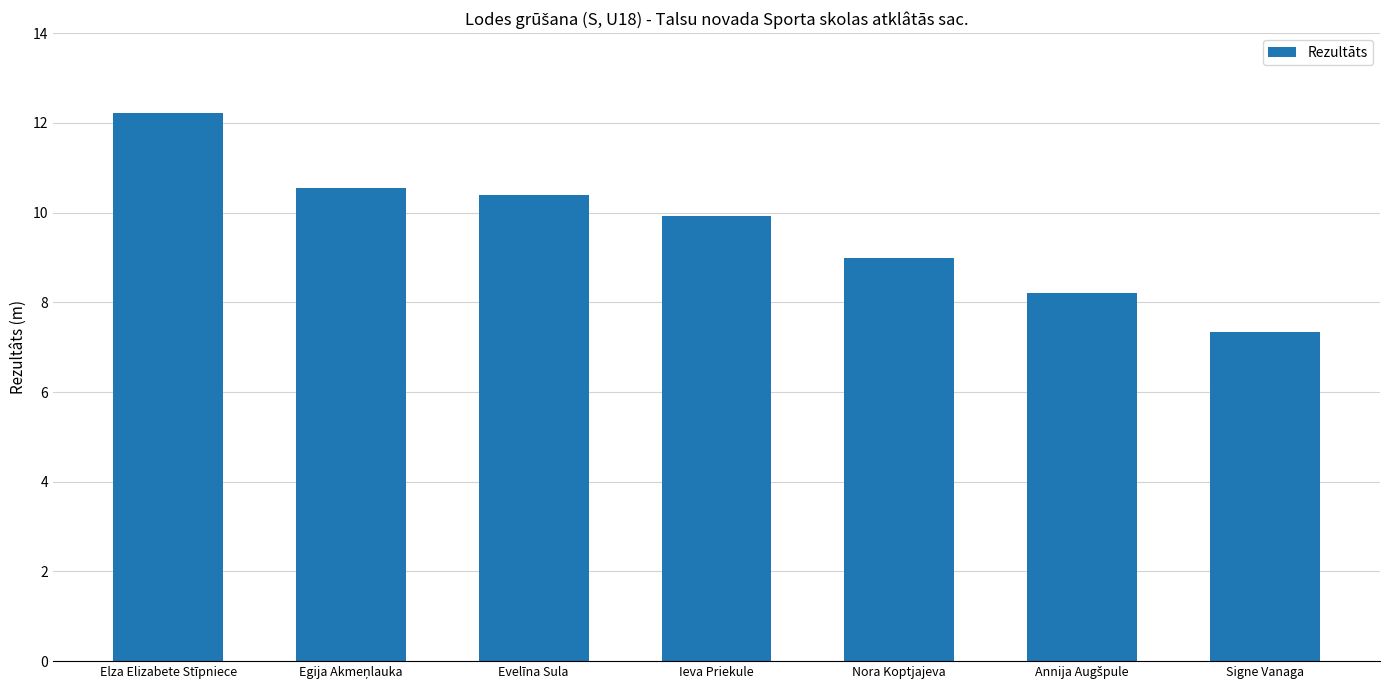

Reading left to right, extract all data points from this chart.

12.2	10.6	10.4	9.9	9.0	8.2	7.3